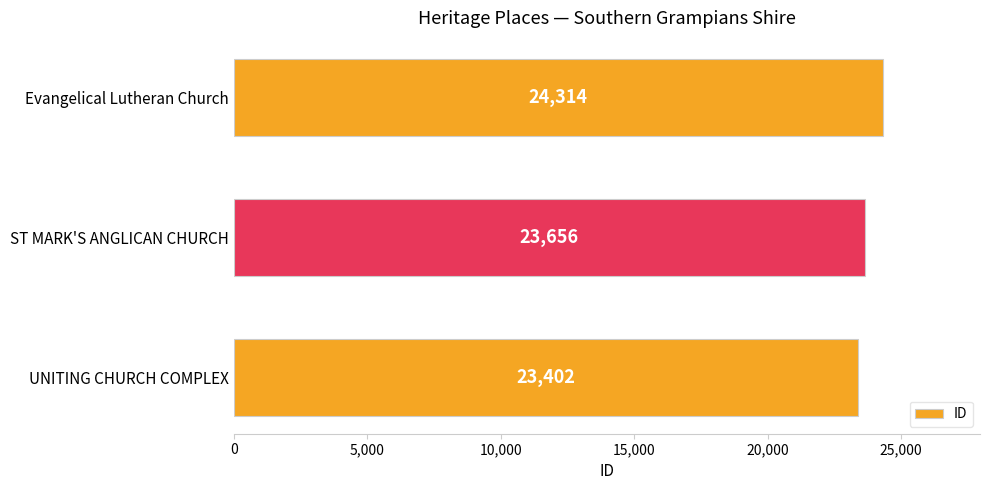

Reading bottom to top, list all the values displayed in this chart.

23402	23656	24314